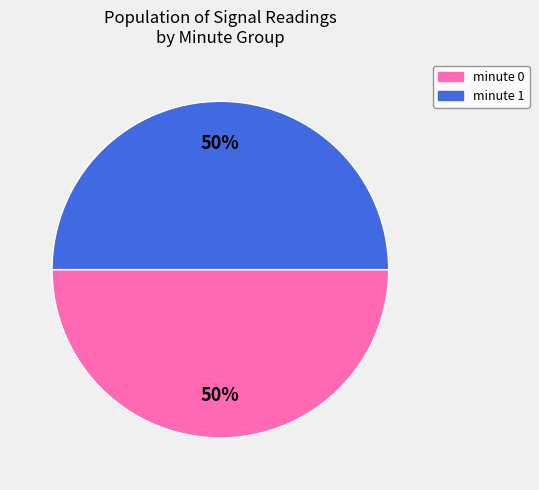

What is the ratio of the value at minute 1 to the value at minute 0?

1.0